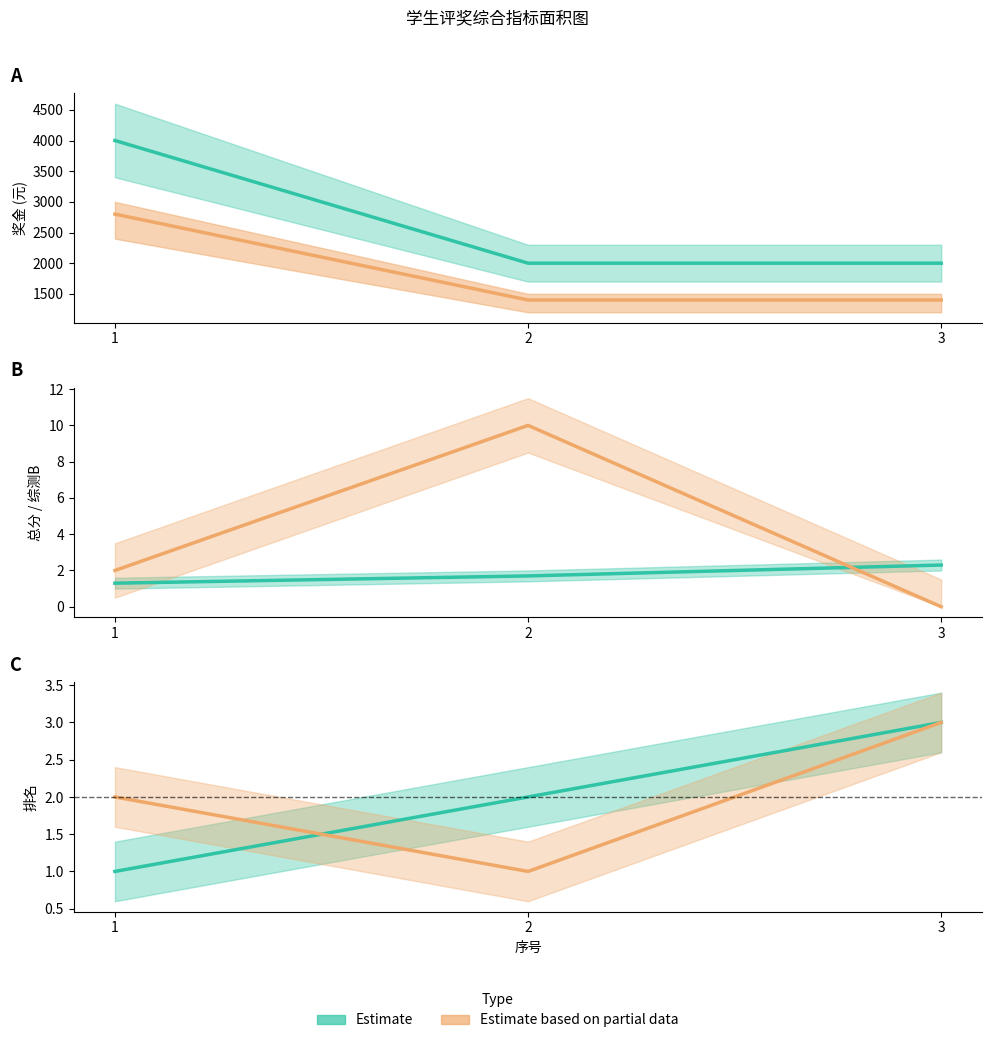

What is the sum of all 综测B排名 values?

6.0